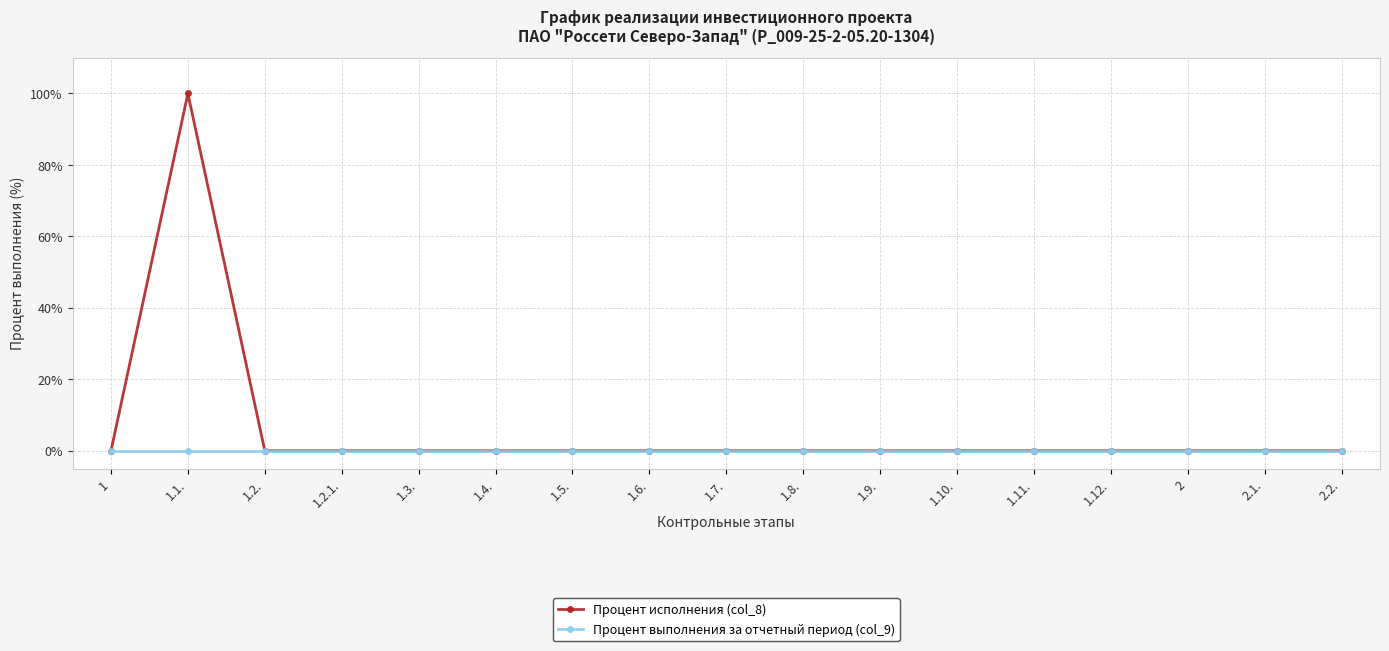

Which label corresponds to the largest value in the chart?

1.1.